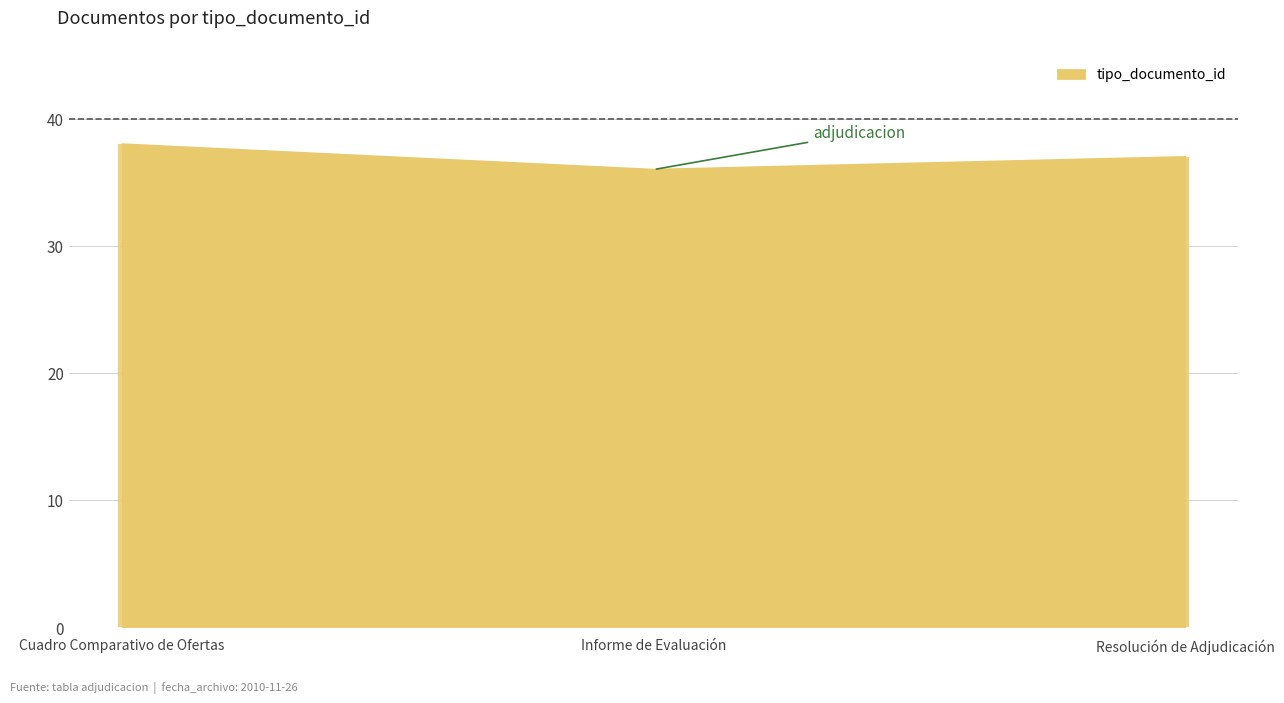

True or false: tipo_documento_id has a value of 56 at Informe de Evaluación.

False